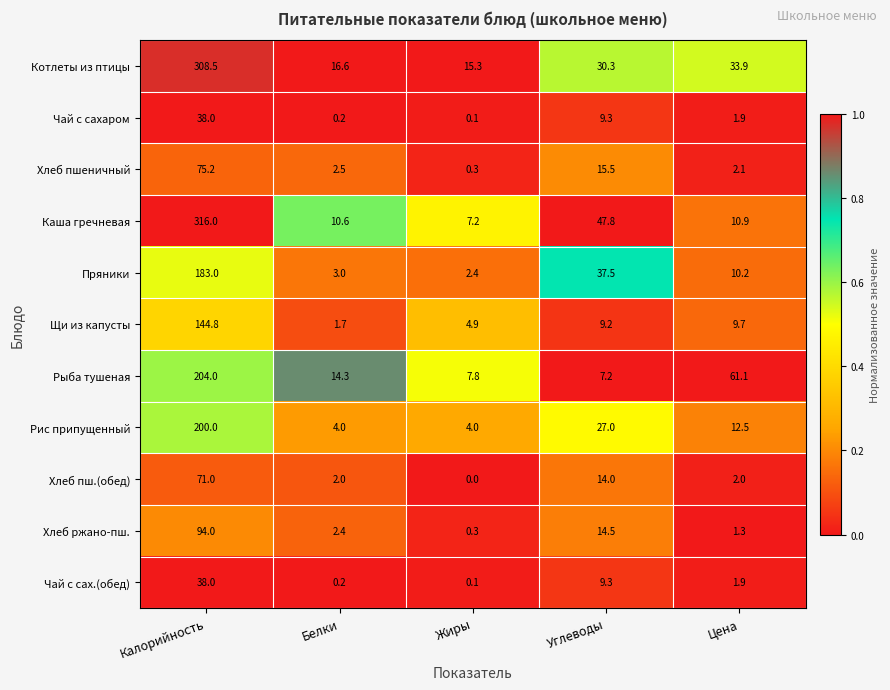

What is the average value of the Пряники series?

47.2